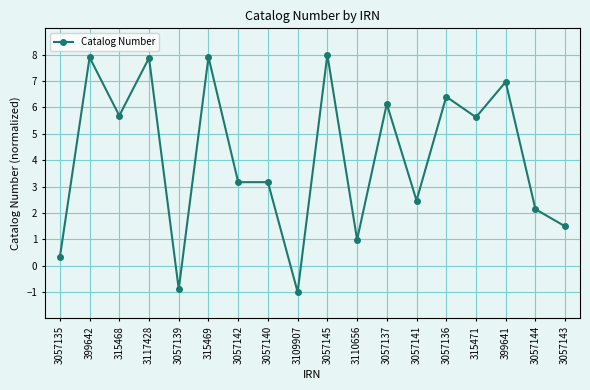

What is the label of the 1st point from the right?

3057143